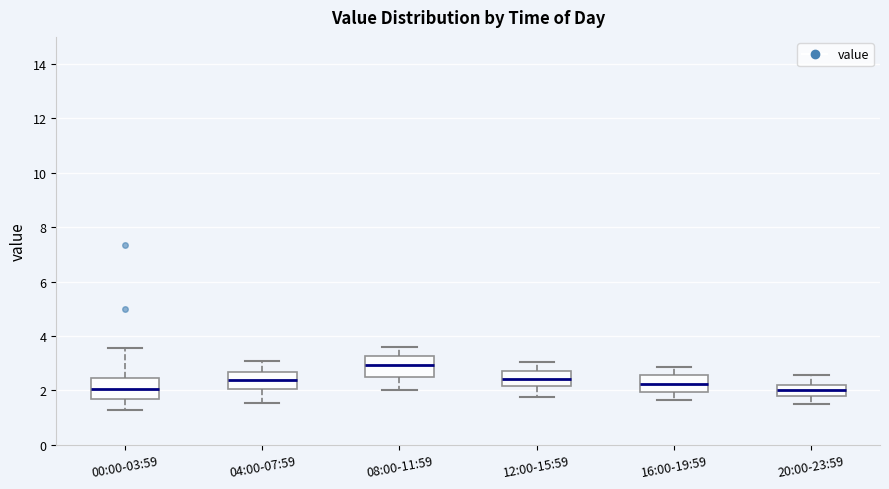

Reading left to right, read every box against the y-axis: the position of its median line, the range the box covers, and the ends of its whiskers. The values are not printed on the chart, so give them approximately, as read against the axis.

00:00-03:59: median 2.0, box 1.6 to 2.4, whiskers 1.2 to 3.6
04:00-07:59: median 2.4, box 2.0 to 2.6, whiskers 1.6 to 3.2
08:00-11:59: median 3.0, box 2.4 to 3.2, whiskers 2.0 to 3.6
12:00-15:59: median 2.4, box 2.2 to 2.8, whiskers 1.8 to 3.0
16:00-19:59: median 2.2, box 2.0 to 2.6, whiskers 1.6 to 2.8
20:00-23:59: median 2.0, box 1.8 to 2.2, whiskers 1.6 to 2.6